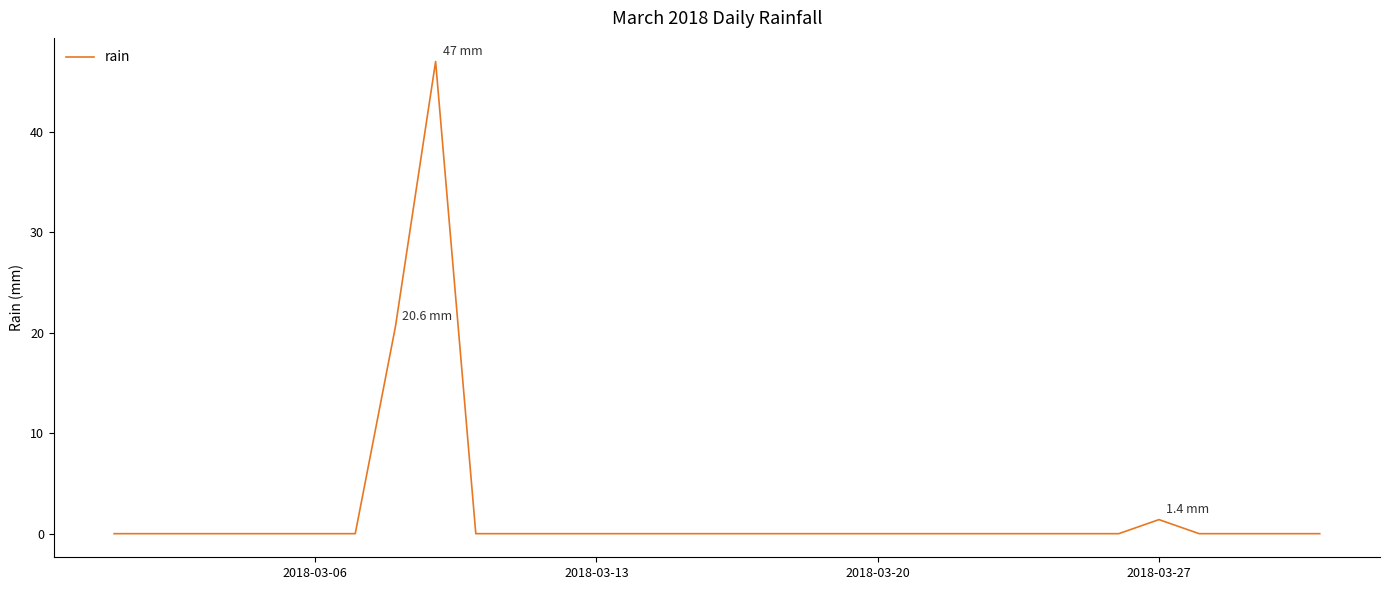

What is the maximum value shown in the chart?

47.0